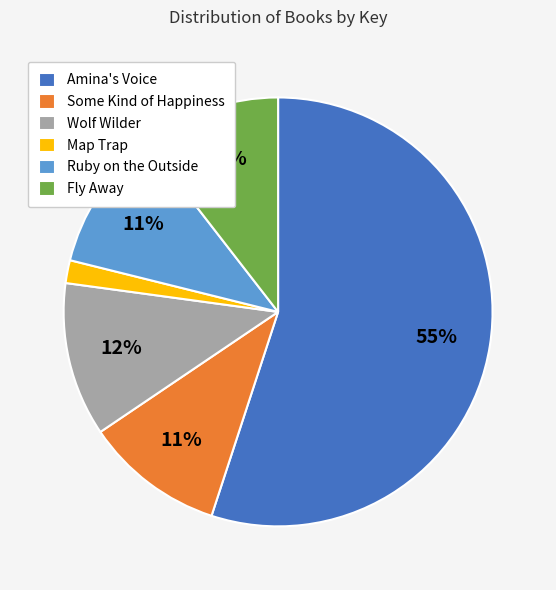

True or false: Amina's Voice accounts for 55% of the total.

True